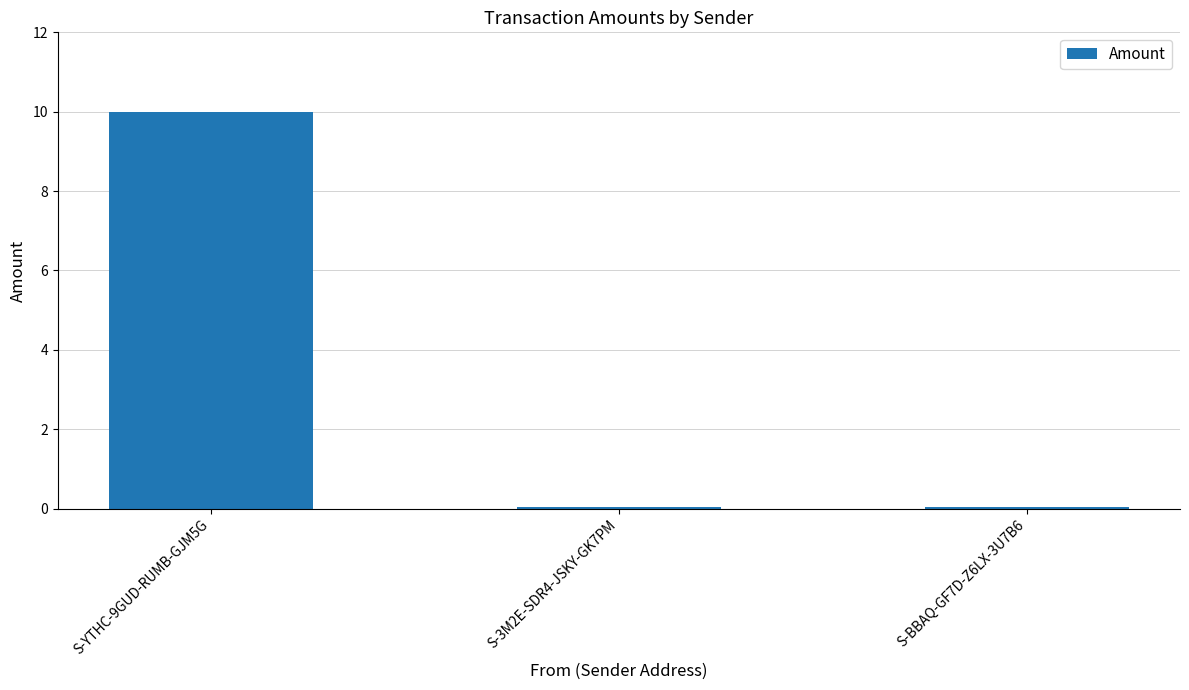

What is the sum of the values at S-BBAQ-GF7D-Z6LX-3U7B6 and S-YTHC-9GUD-RUMB-GJM5G?

10.1